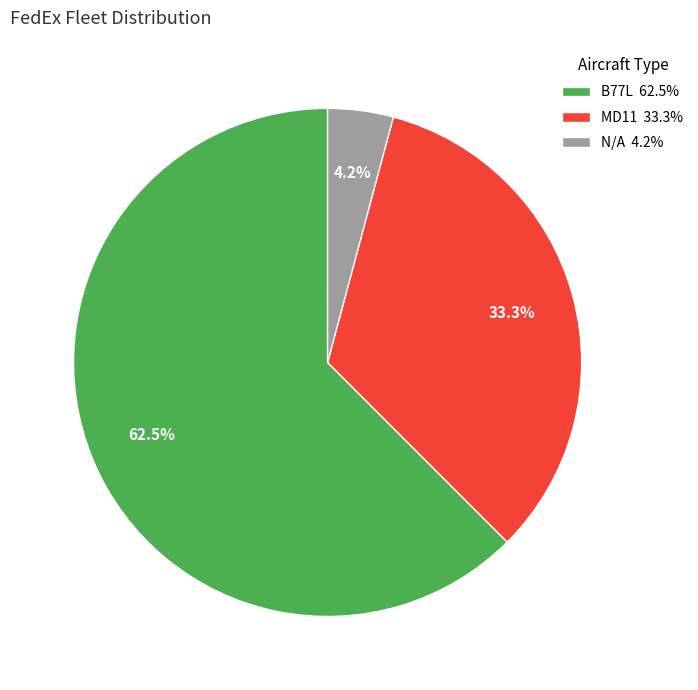

To the nearest percent, what is the difference between the B77L and N/A slice percentages?

58%